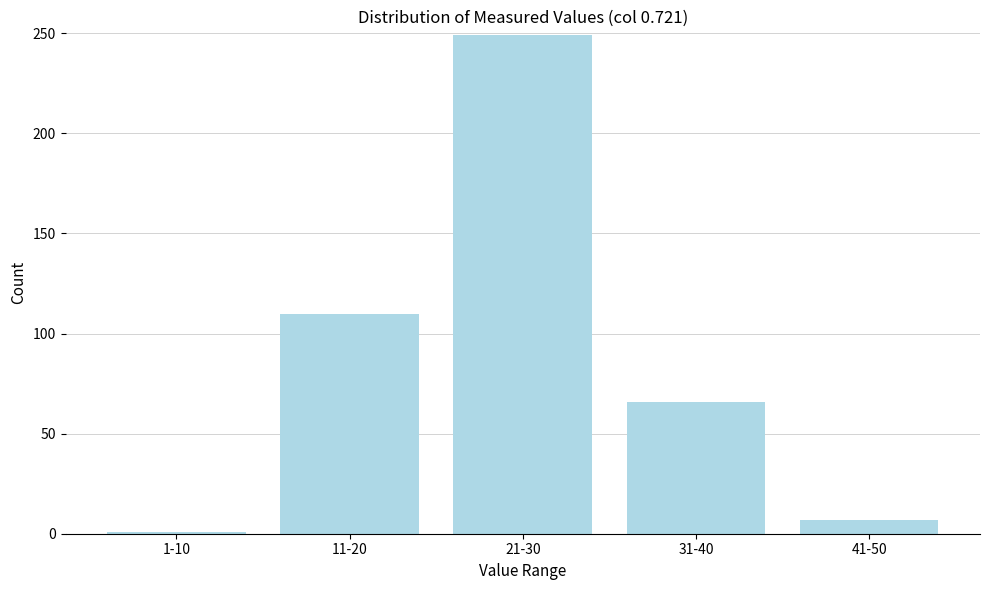

Reading left to right, list all the values displayed in this chart.

1	110	249	66	7